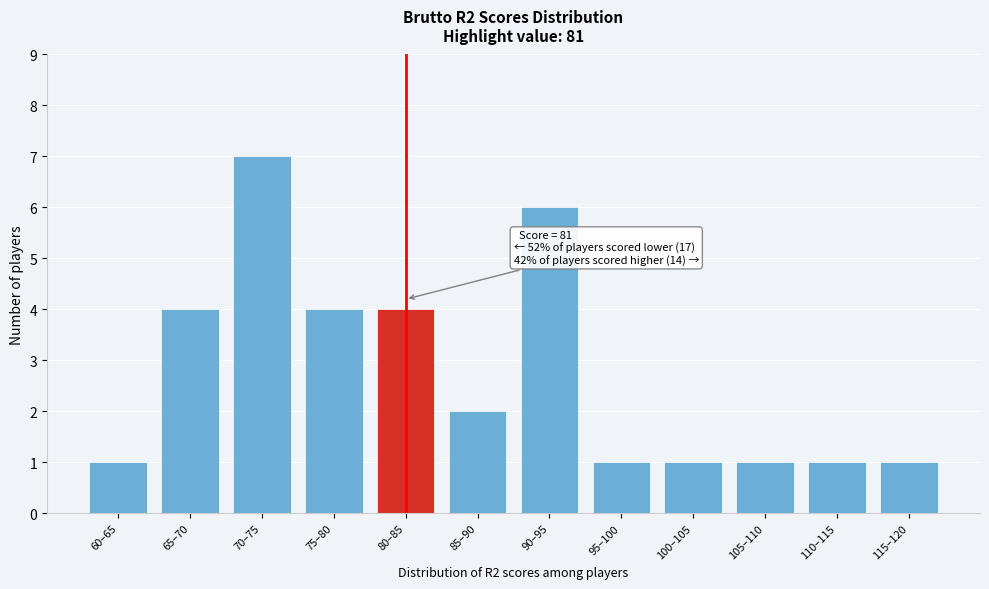

Reading left to right, what are all the values shown in this chart?

60–65=1	65–70=4	70–75=7	75–80=4	80–85=4	85–90=2	90–95=6	95–100=1	100–105=1	105–110=1	110–115=1	115–120=1